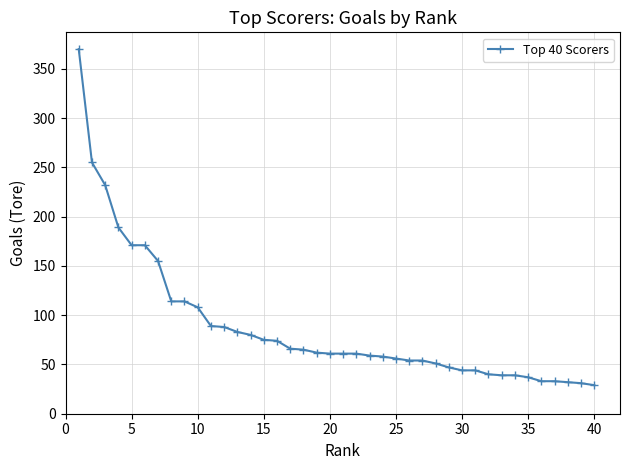

What is the difference between the maximum and minimum values?

341